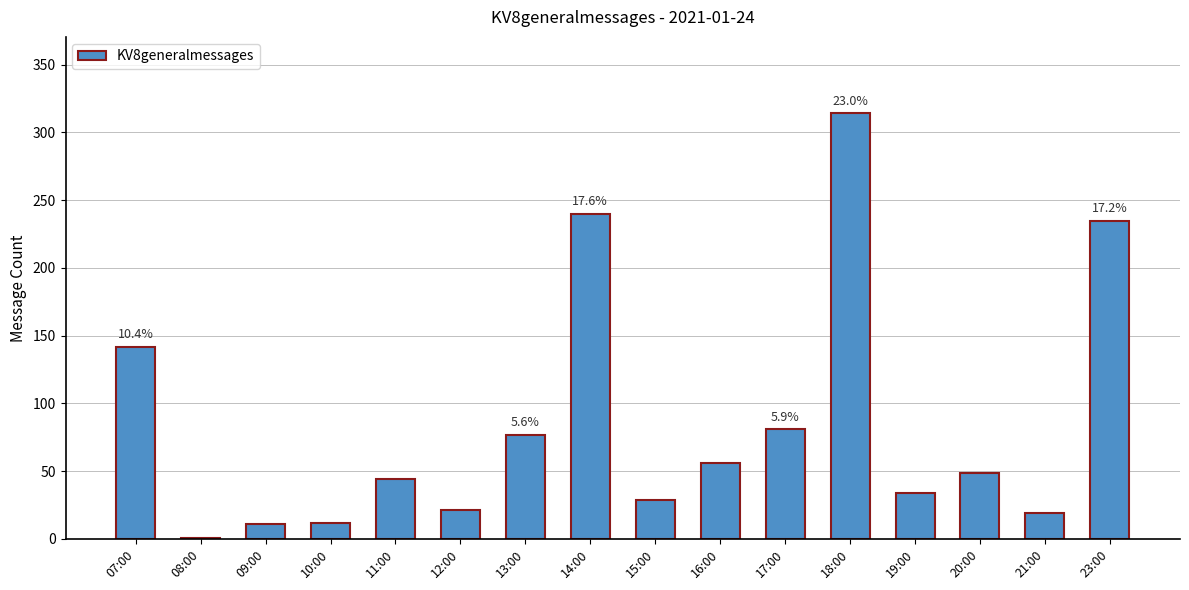

The chart shows a value of 98 at 14:00. True or false?

False